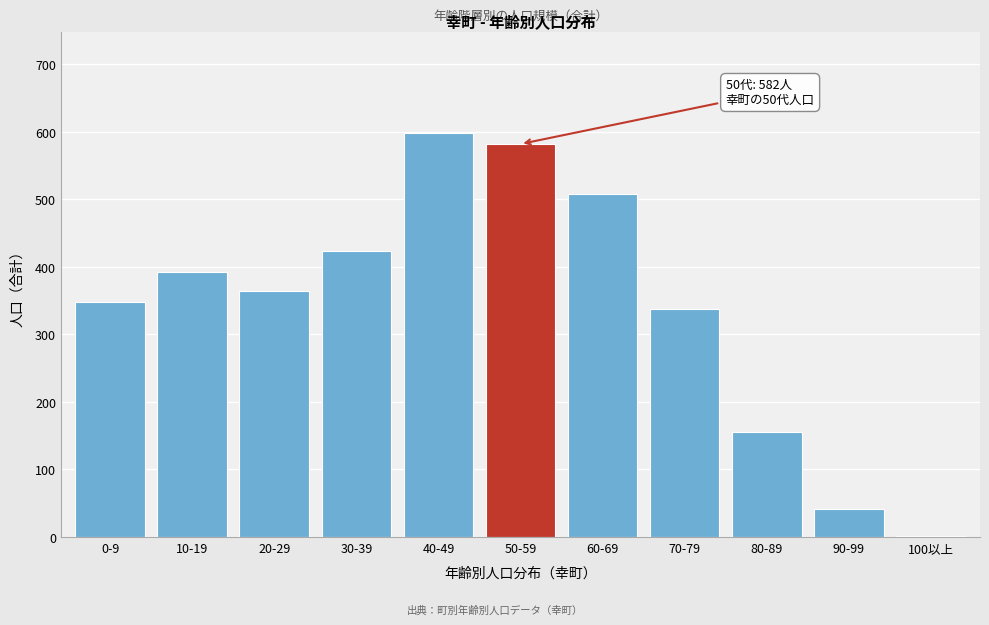

Reading left to right, list all the values displayed in this chart.

0-9=348	10-19=393	20-29=364	30-39=424	40-49=598	50-59=582	60-69=508	70-79=338	80-89=156	90-99=42	100以上=1